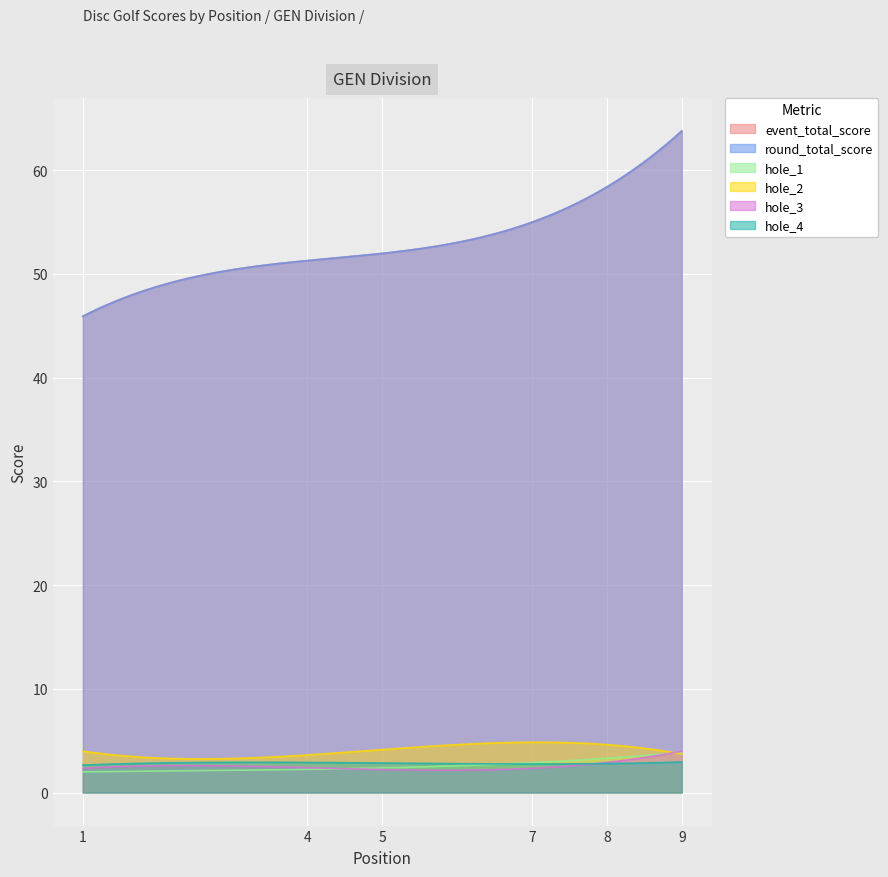

How many lines are shown in the chart?

6